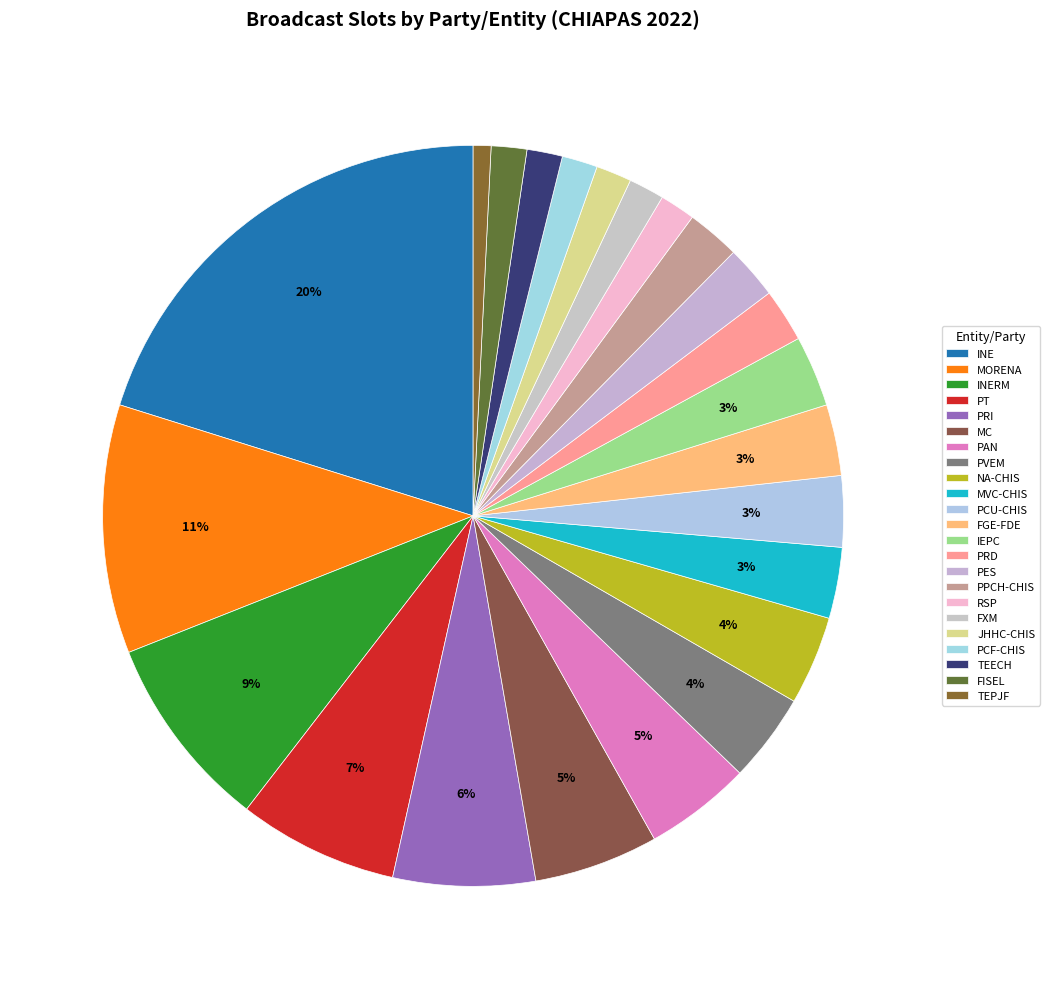

The TEECH slice represents 8% of the pie. True or false?

False